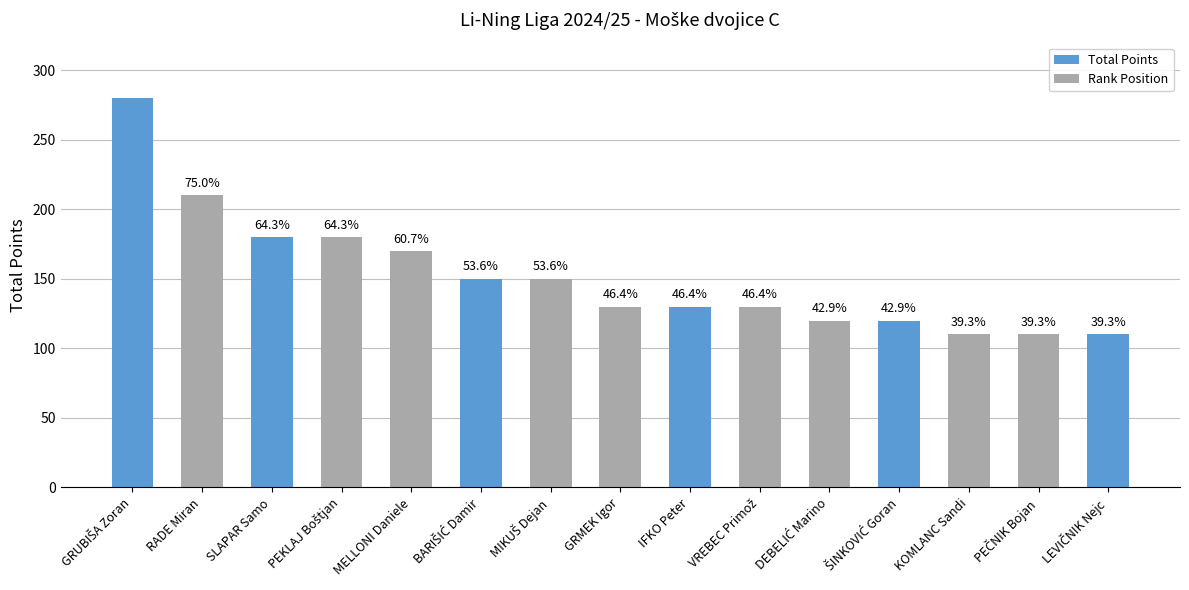

What is the sum of the values at PEČNIK Bojan and LEVIČNIK Nejc?

220